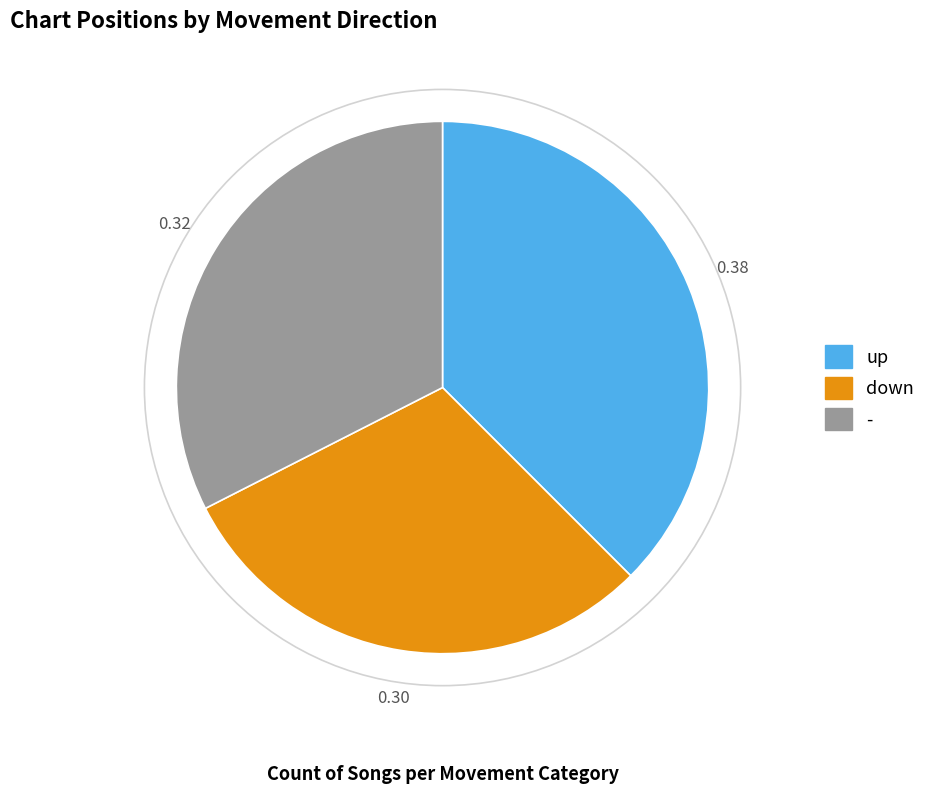

Count the number of slices in the pie.

3